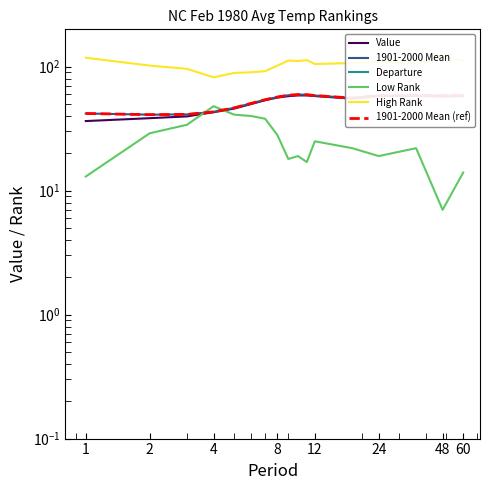

Does the chart have visible grid lines?

No